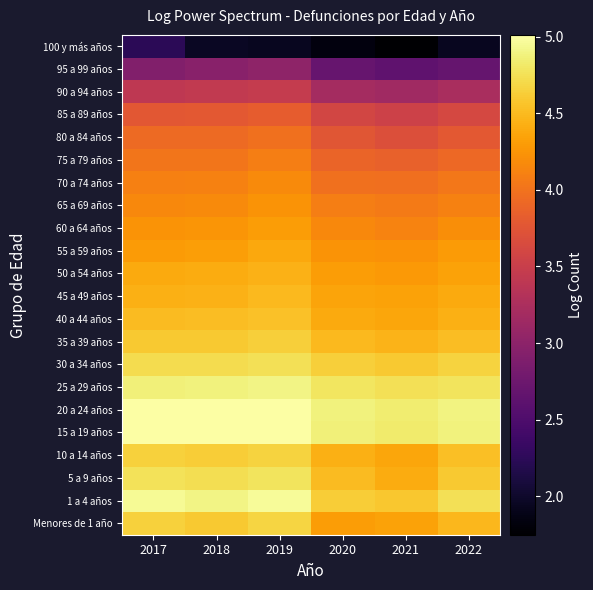

Which has a higher value, 2018 or 2022?

2018